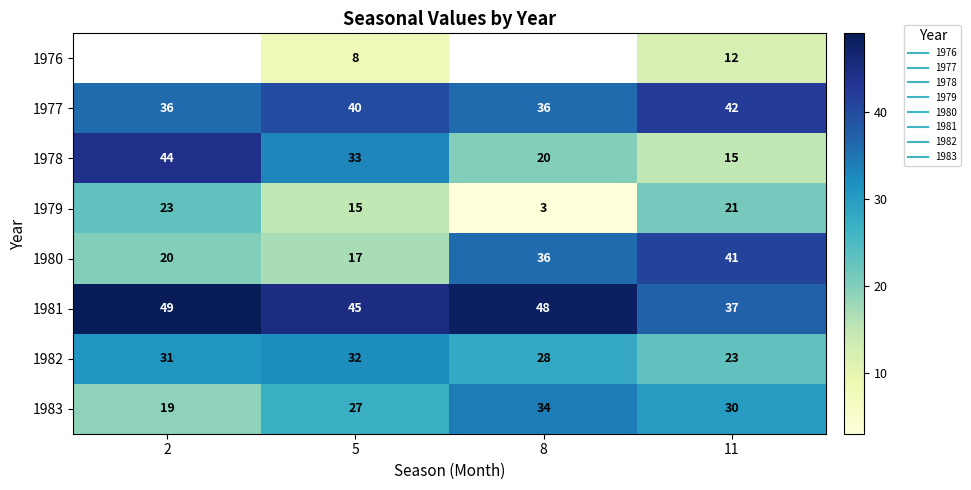

Which label corresponds to the largest value in the chart?

2